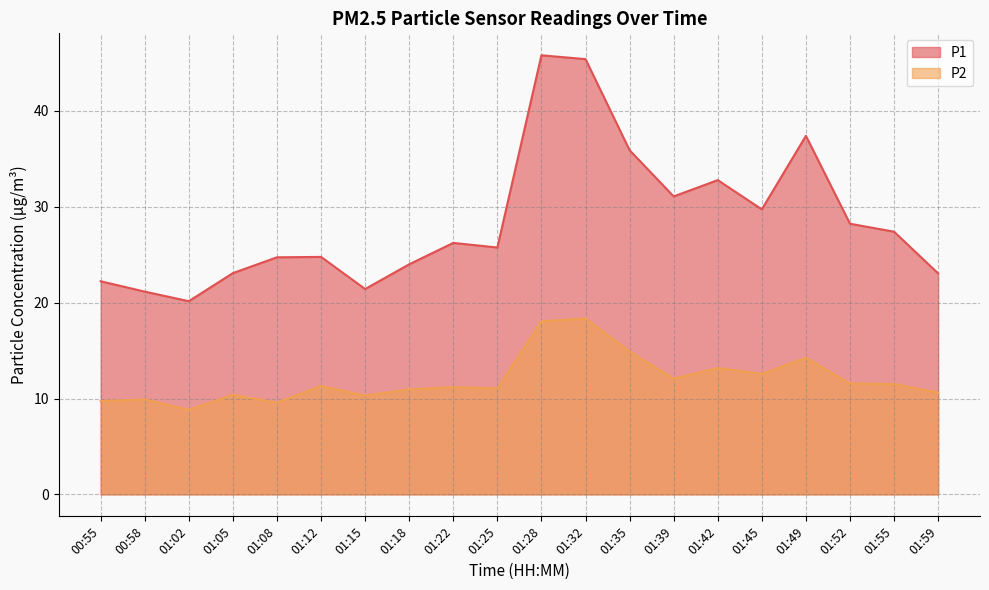

What is the minimum value for P1?

20.1